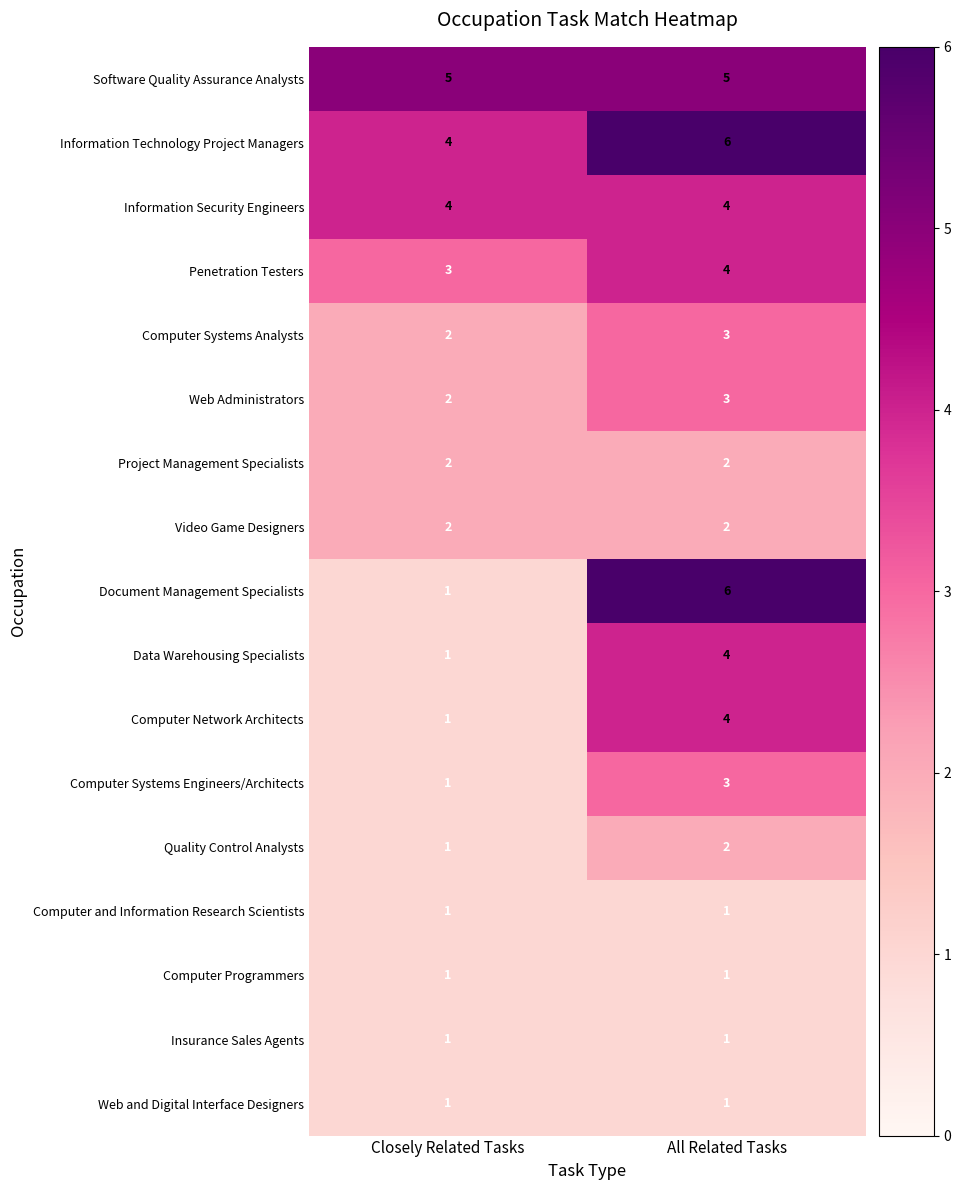

What is the maximum value shown in the chart?

6